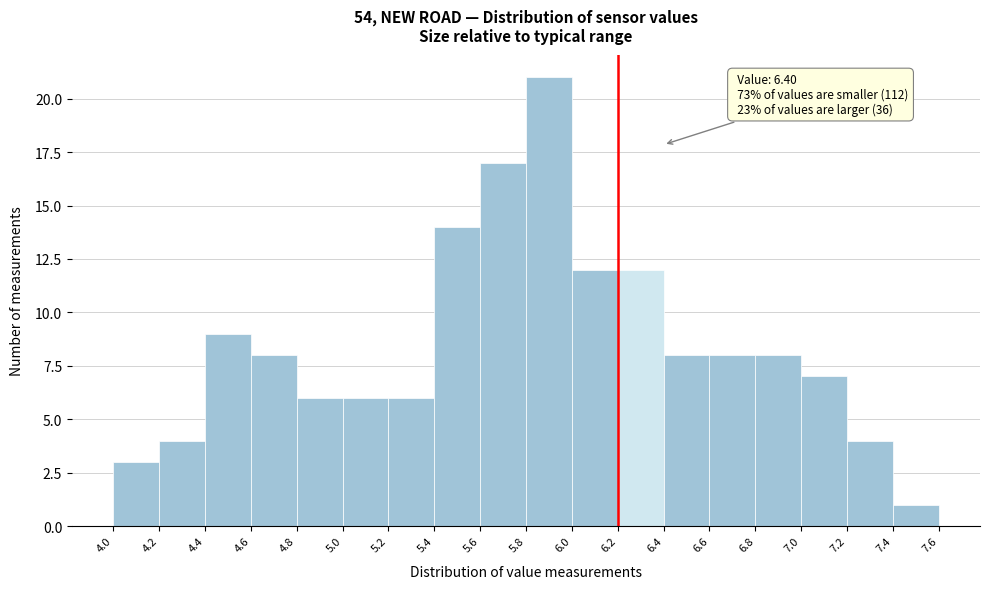

Which range on the x-axis has the tallest bar?

5.8 to 6.0